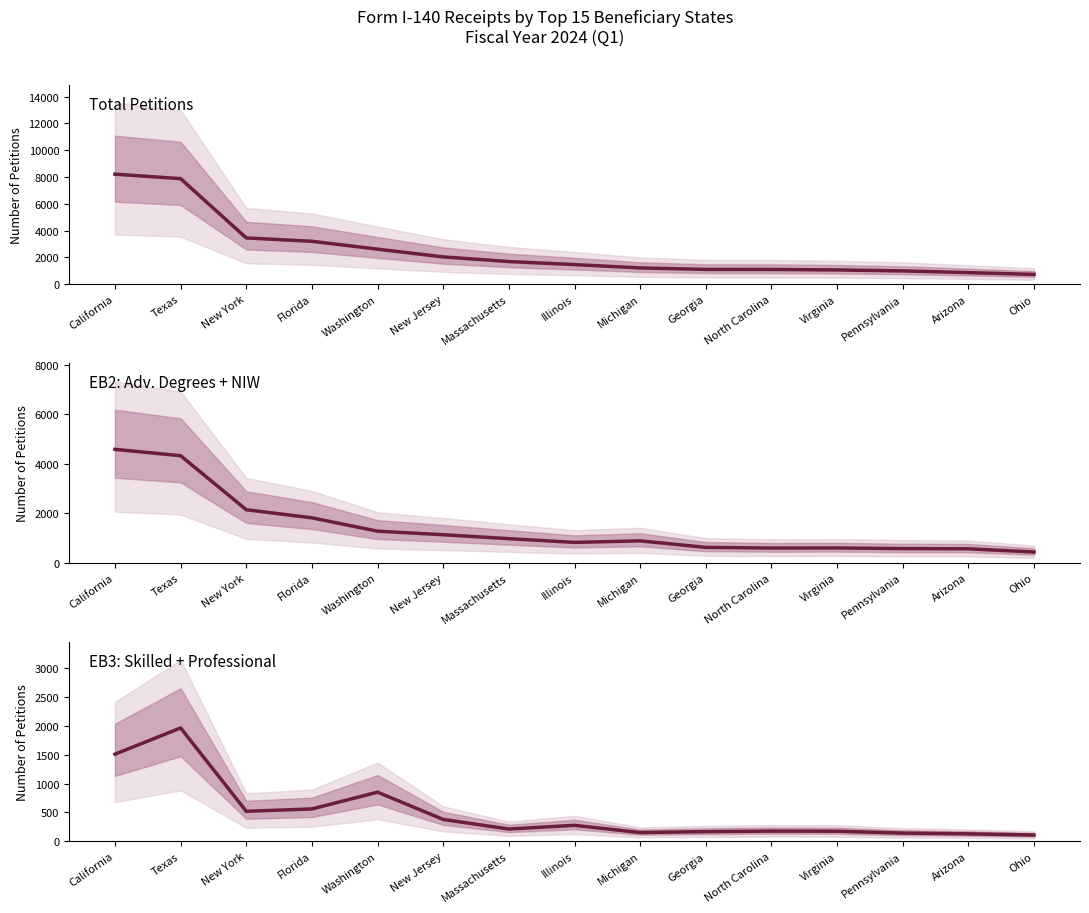

True or false: Total Petitions and EB3 (Skilled + Professional) intersect in this chart.

False